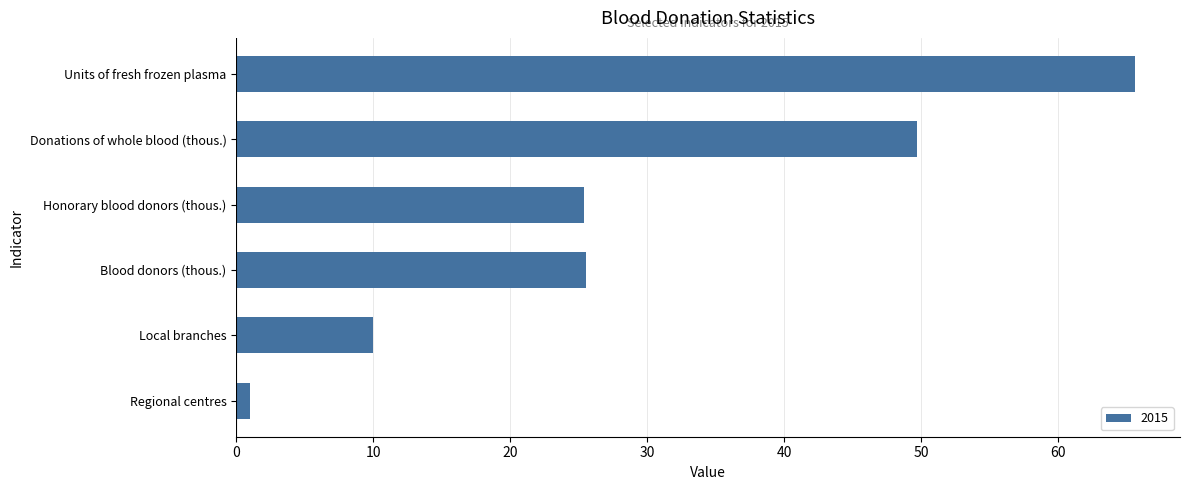

What is the change in value from Donations of whole blood (thous.) to Units of fresh frozen plasma?

+15.9